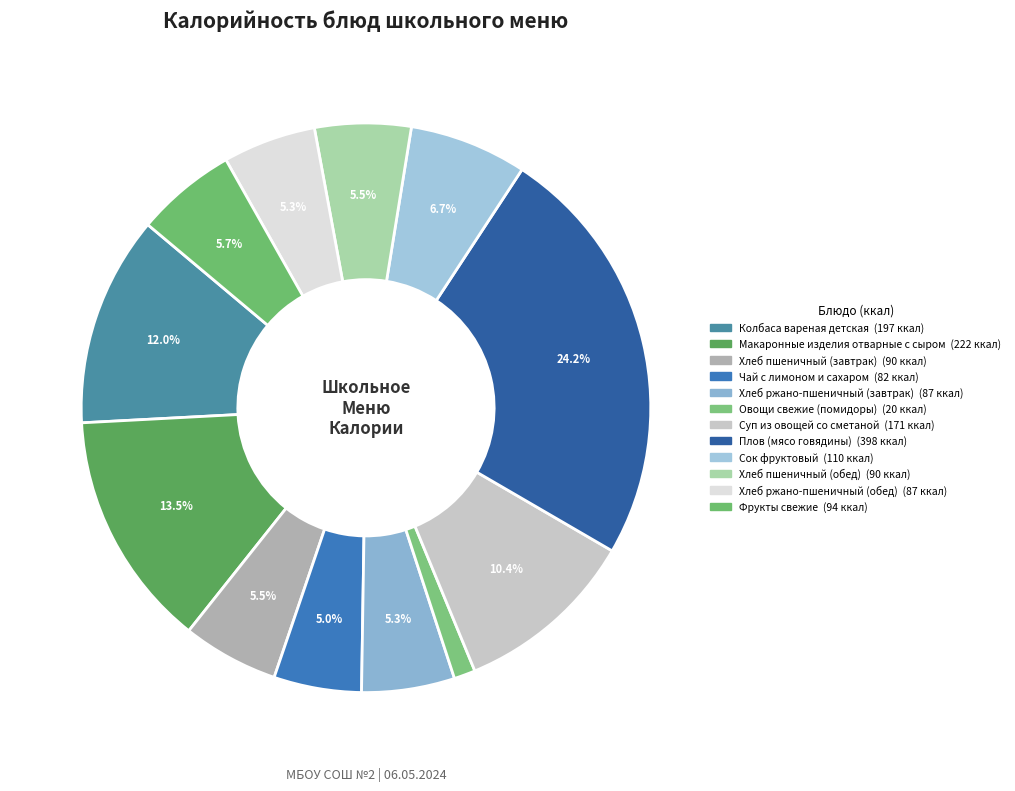

Rank the categories by value from highest to lowest.

Плов (мясо говядины), Макаронные изделия отварные с сыром, Колбаса вареная детская, Суп из овощей со сметаной, Сок фруктовый, Фрукты свежие, Хлеб пшеничный (завтрак), Хлеб пшеничный (обед), Хлеб ржано-пшеничный (завтрак), Хлеб ржано-пшеничный (обед), Чай с лимоном и сахаром, Овощи свежие (помидоры)